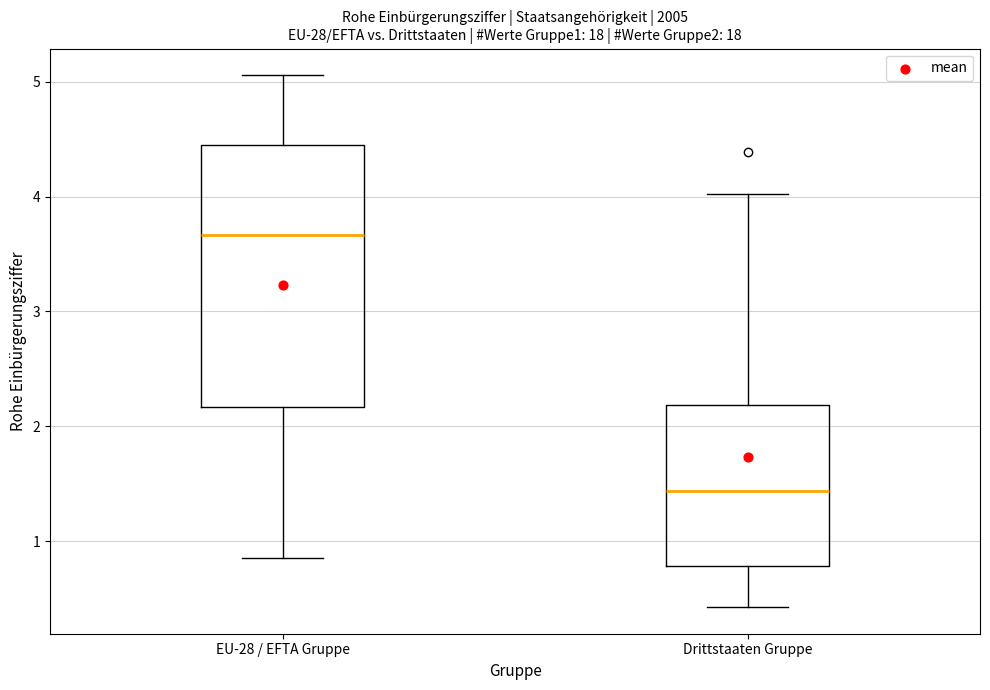

Which box is the tallest, from its lower edge to its upper edge?

EU-28 / EFTA Gruppe